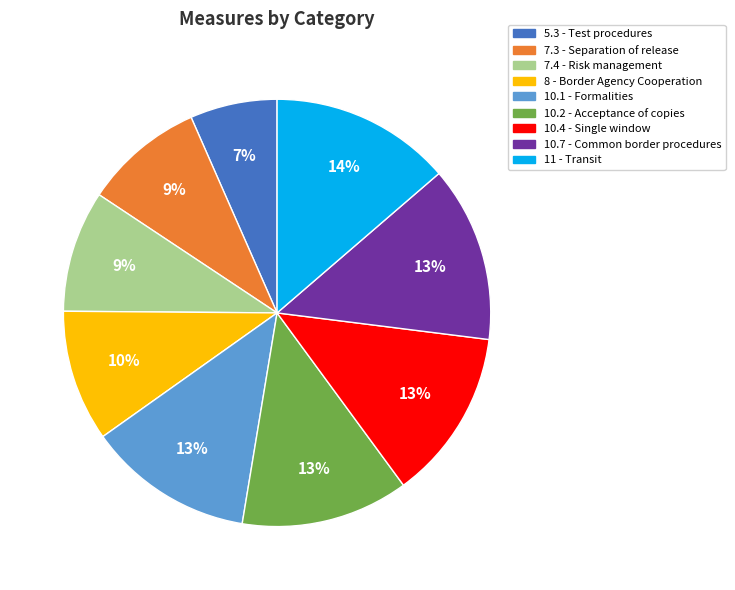

Combined, do 10.7 and 7.3 account for over 50%?

No